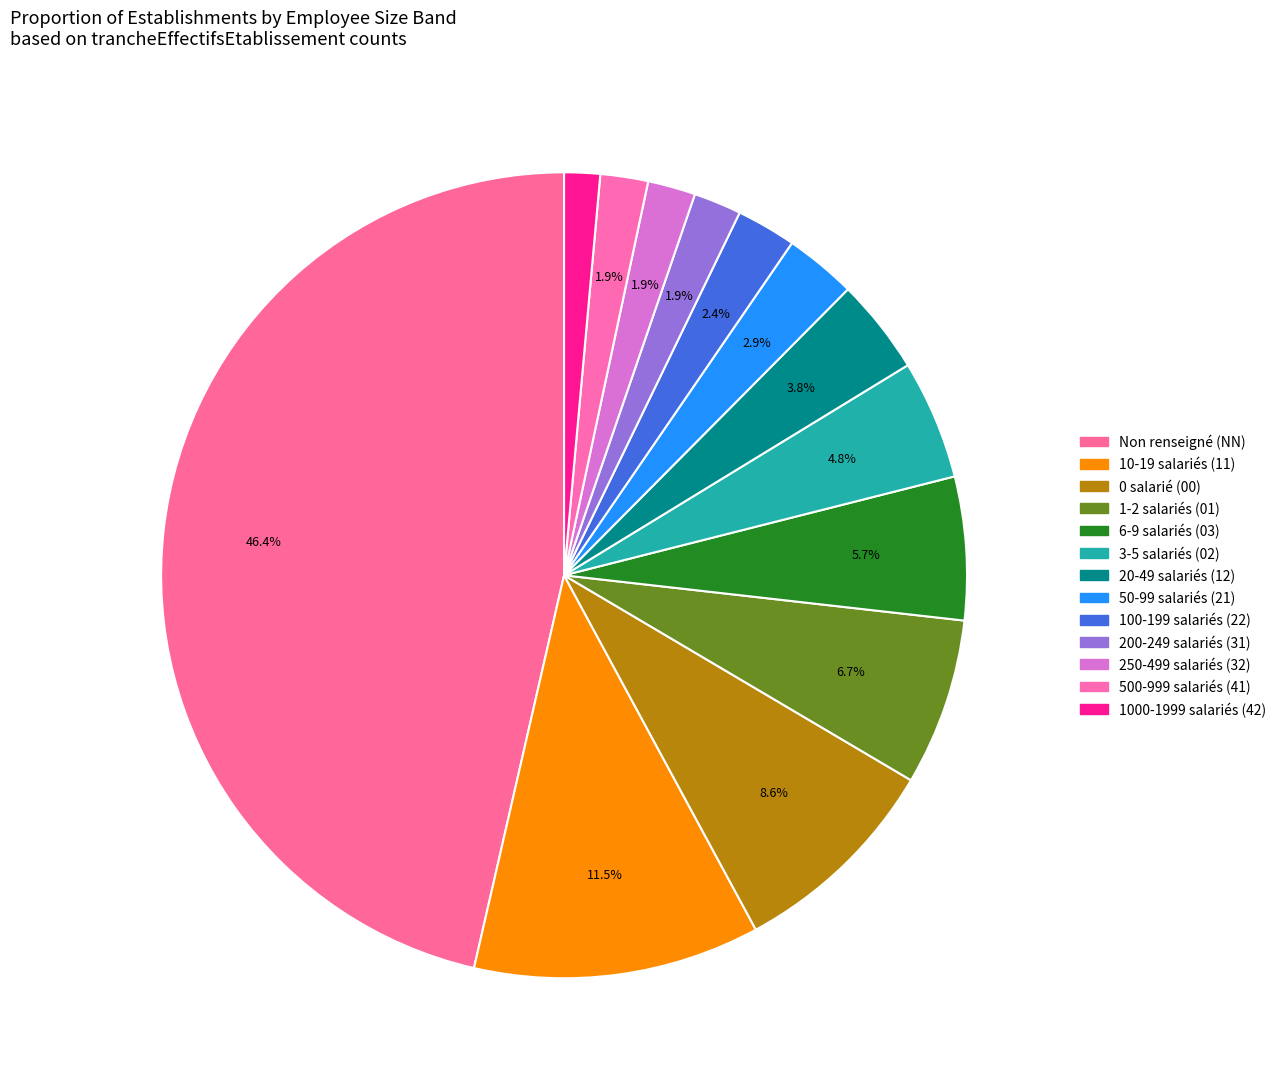

How many segments does this pie chart have?

13